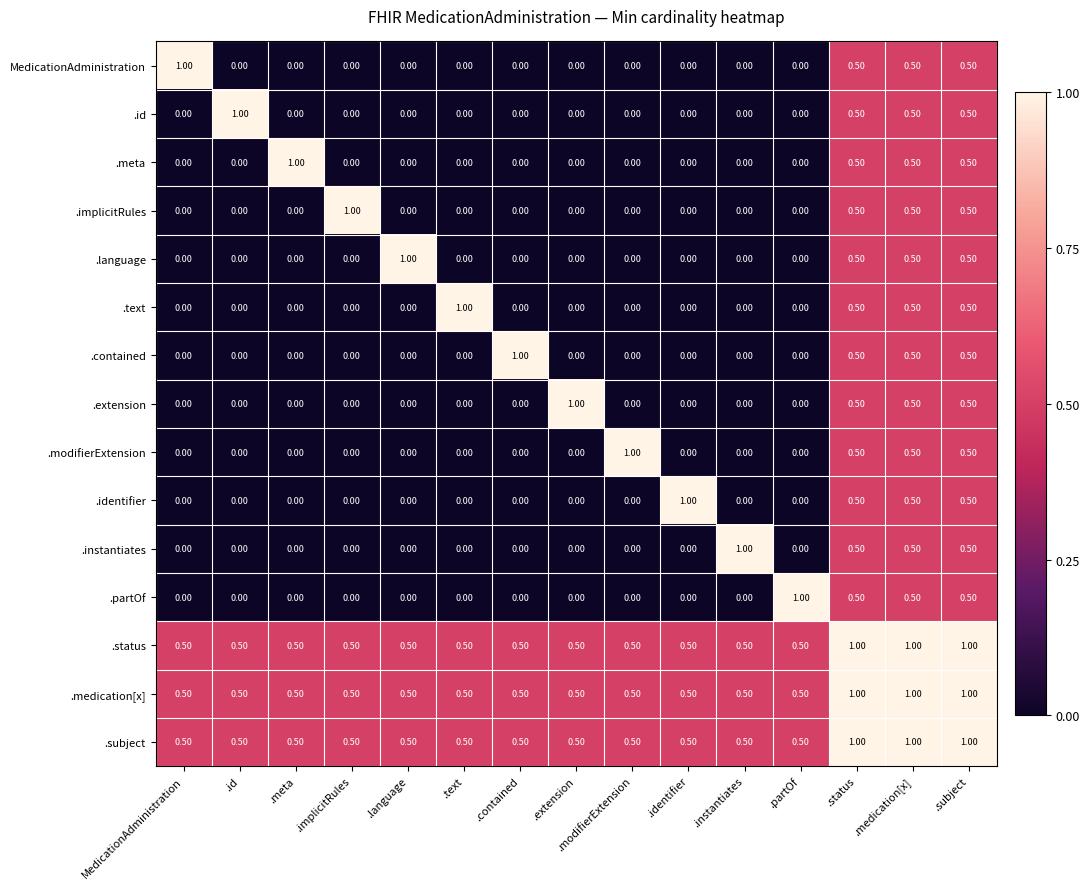

How many values in .partOf are above zero?

4